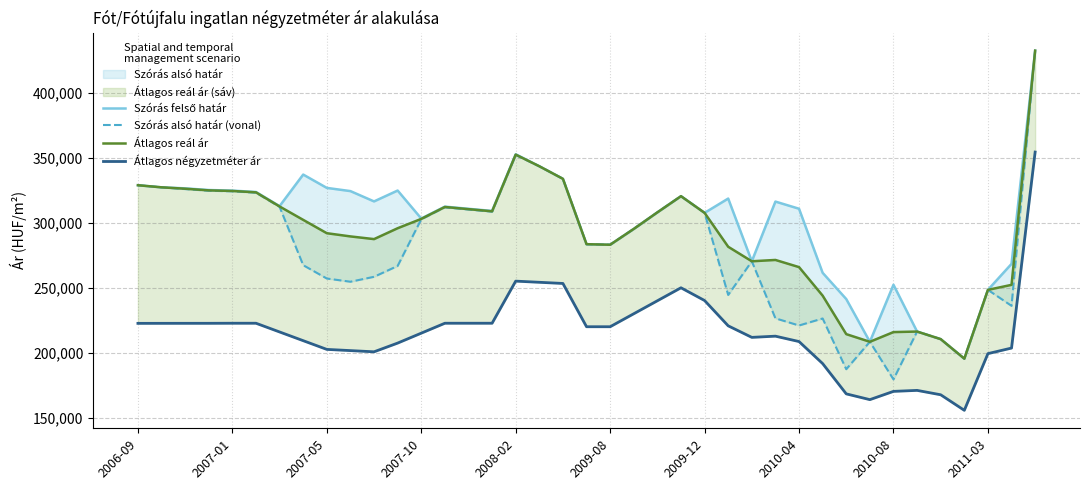

Which series has the largest total across all categories?

Szórás felső határ